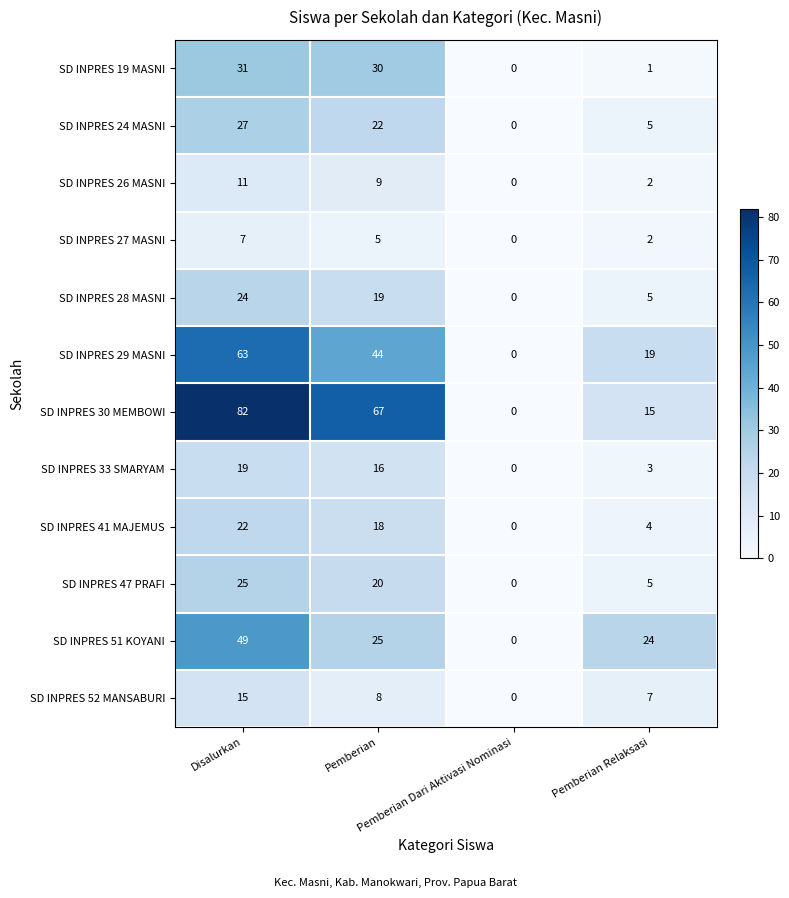

At how many categories does at least one series exceed 22?

3